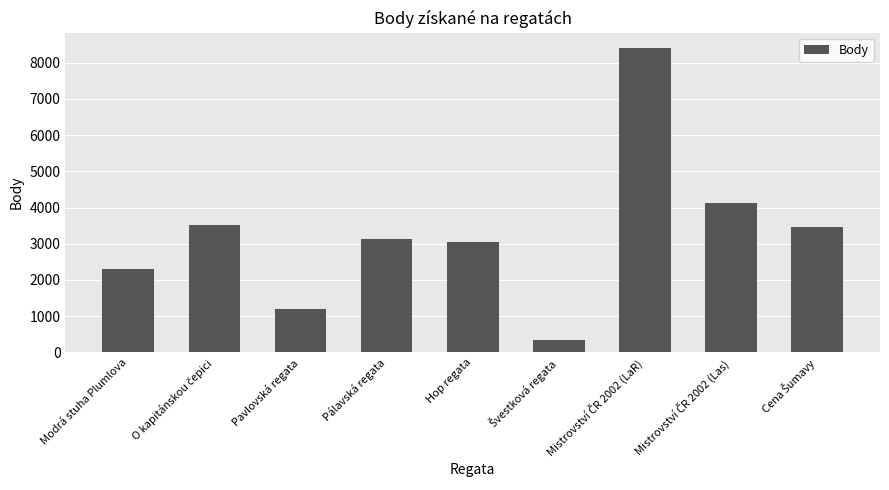

What is the minimum value shown in the chart?

351